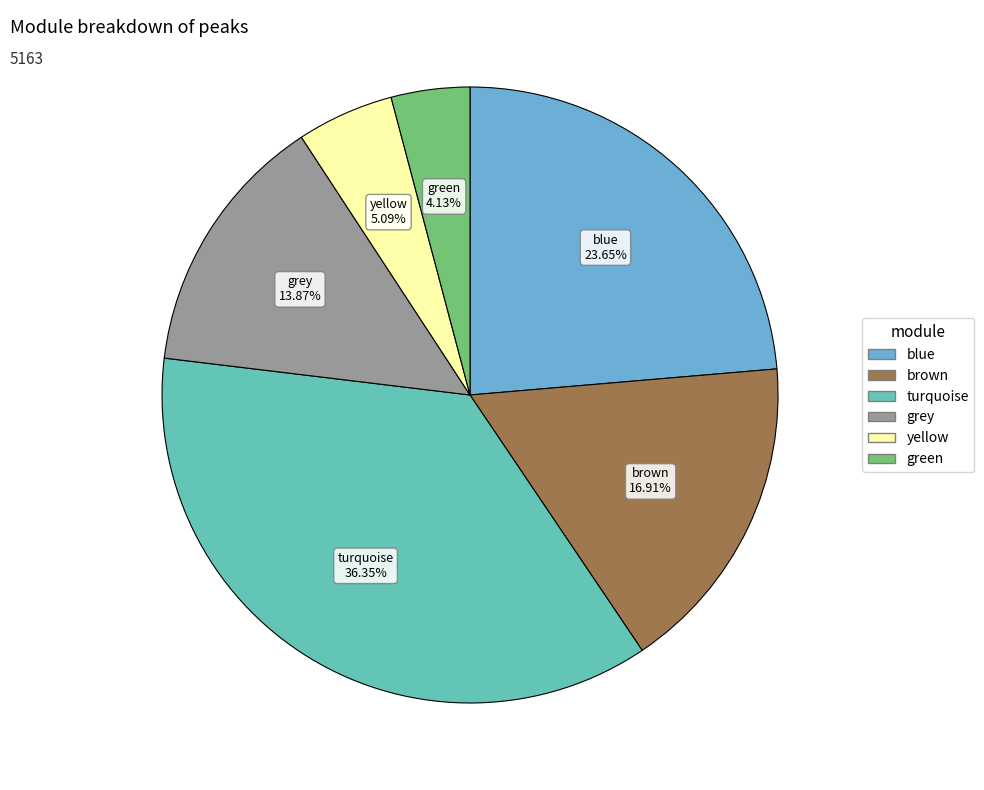

Which slice is the largest?

turquoise